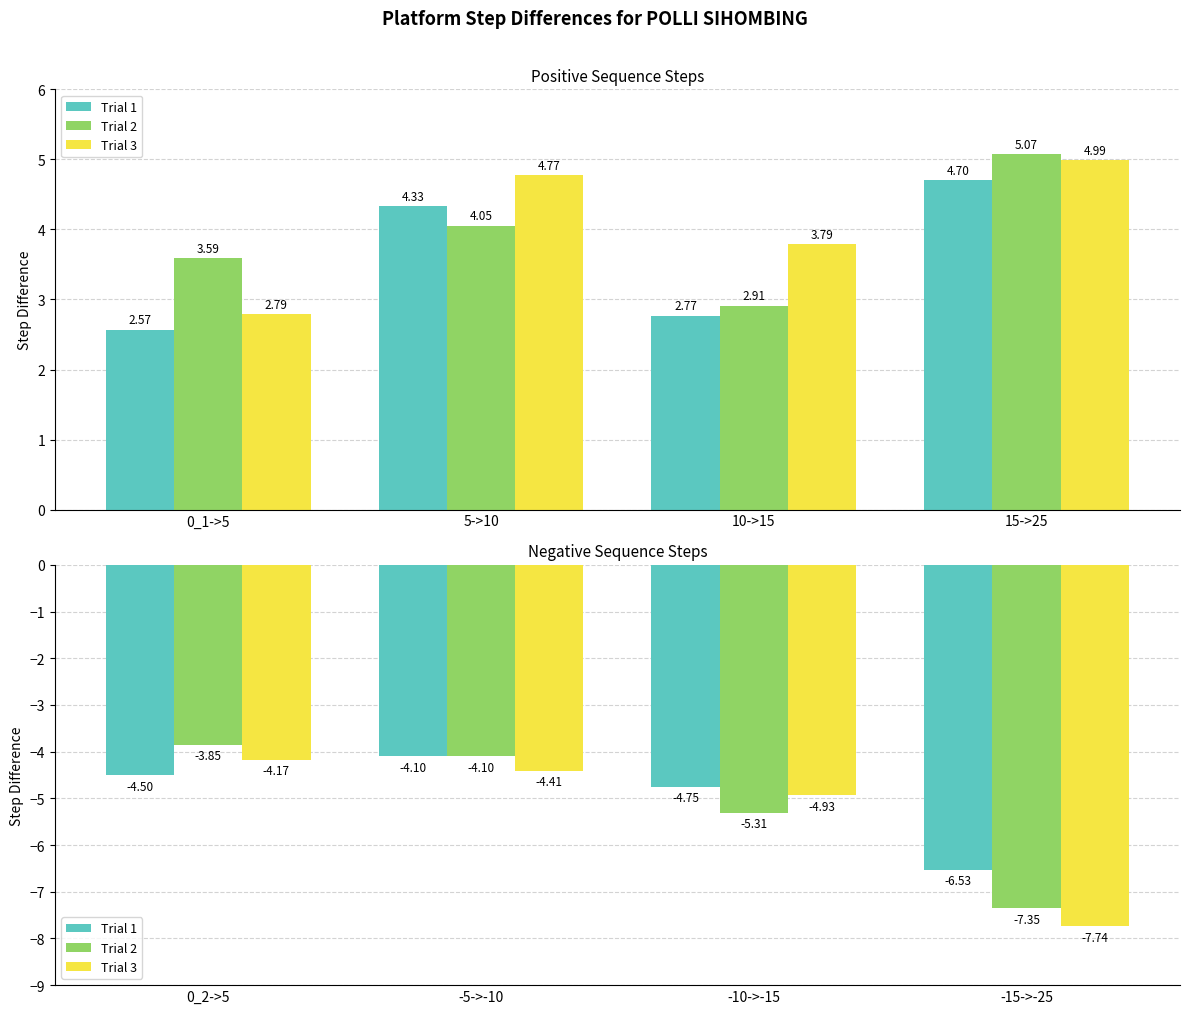

What is the average value of the Trial 2 series?

-5.2